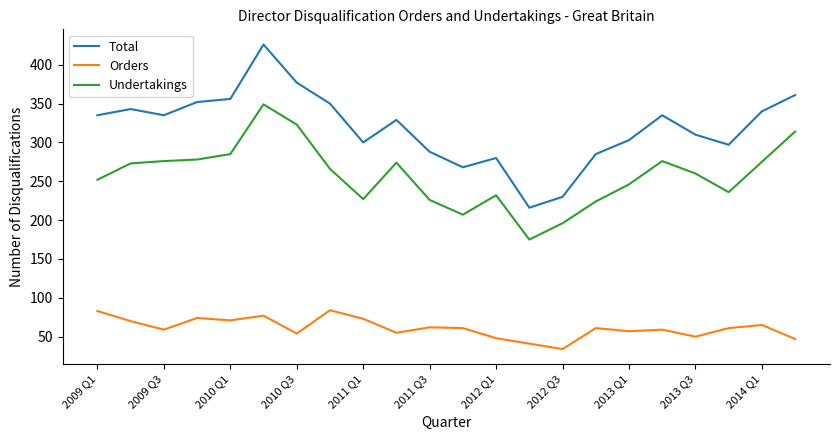

What are all the series names shown in the legend?

Total, Orders, Undertakings